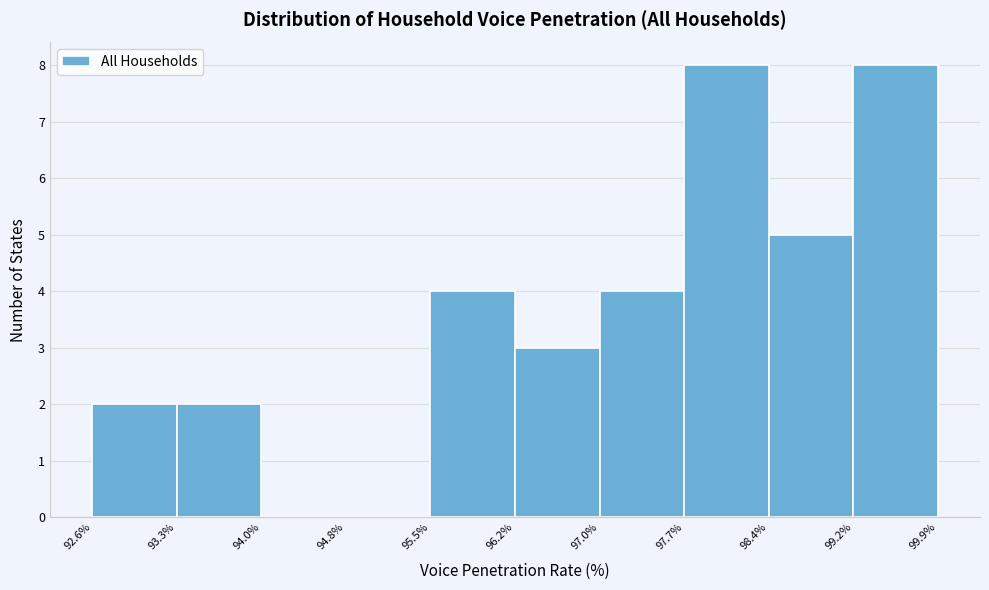

Reading left to right, transcribe this chart: for each bar, give the range it covers on the x-axis and its height. The values are not printed on the chart, so give them approximately, as read against the axis.

92.6% to 93.3%: 2
93.3% to 94.0%: 2
94.0% to 94.8%: 0
94.8% to 95.5%: 0
95.5% to 96.2%: 4
96.2% to 97.0%: 3
97.0% to 97.7%: 4
97.7% to 98.4%: 8
98.4% to 99.2%: 5
99.2% to 99.9%: 8